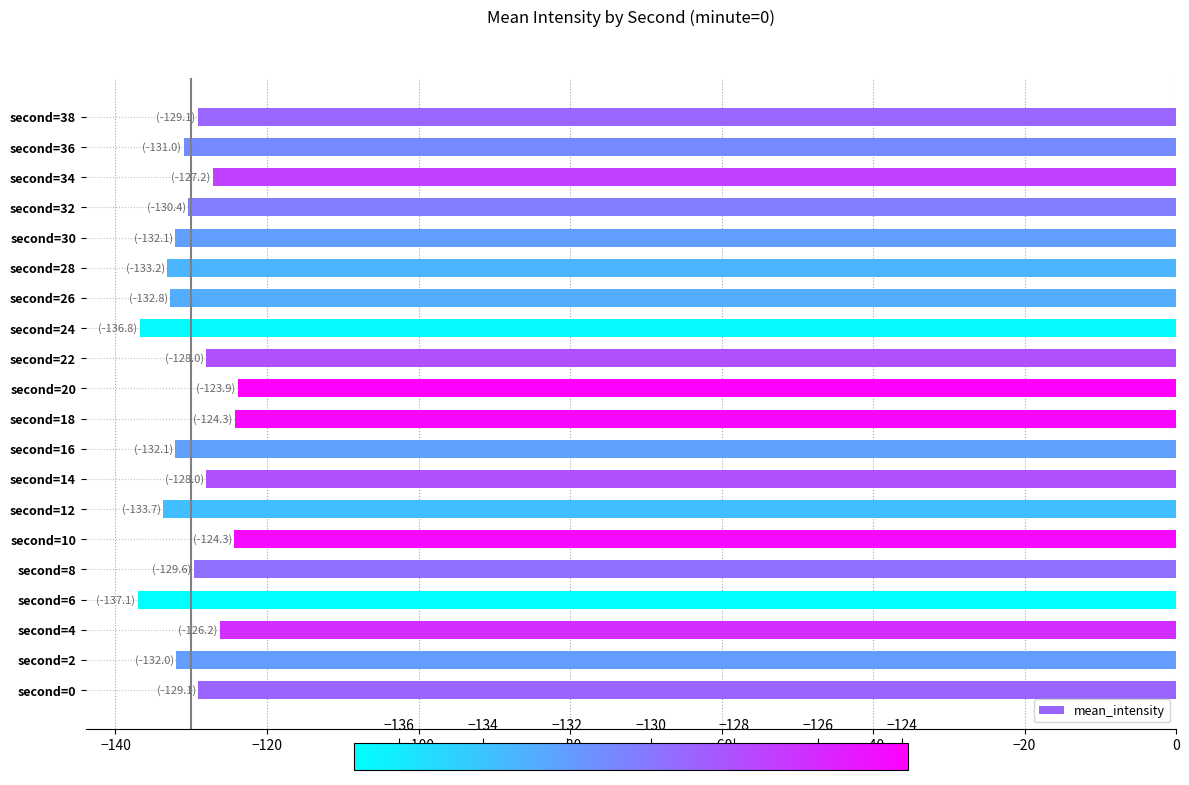

What is the average value?

-130.0